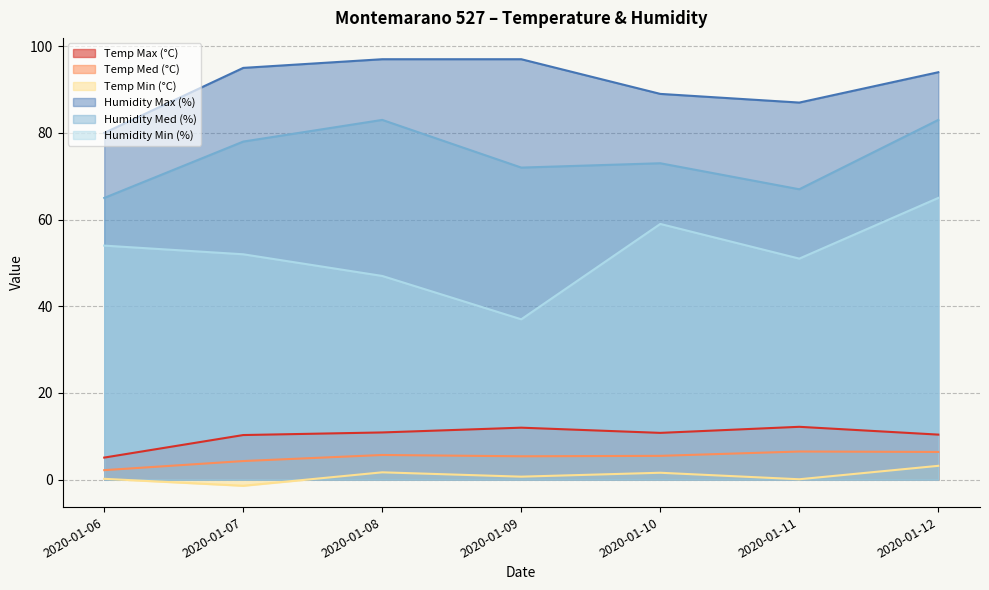

How many categories are shown in the chart?

7